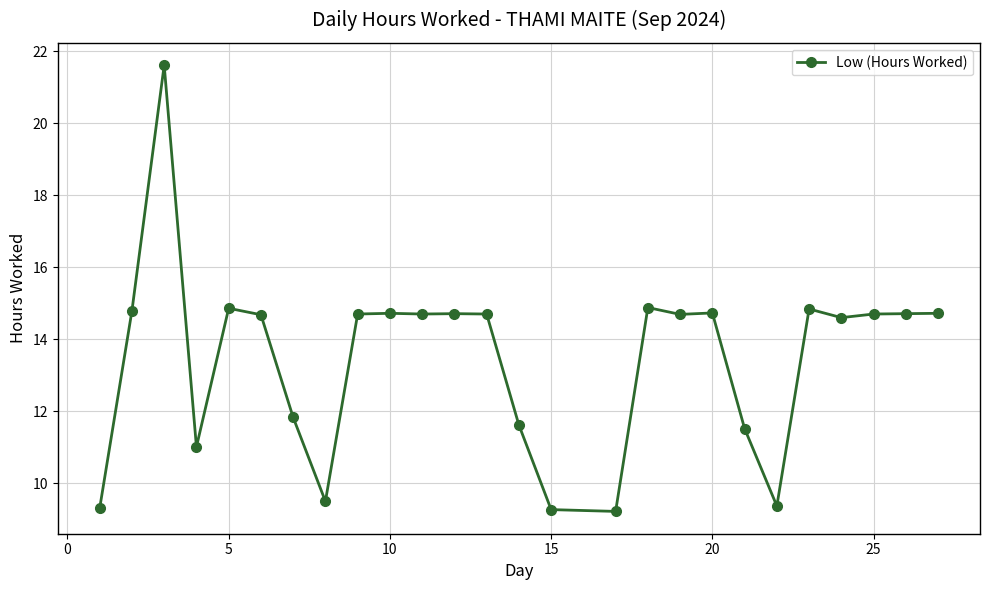

Does the chart display data point markers on the line(s)?

Yes